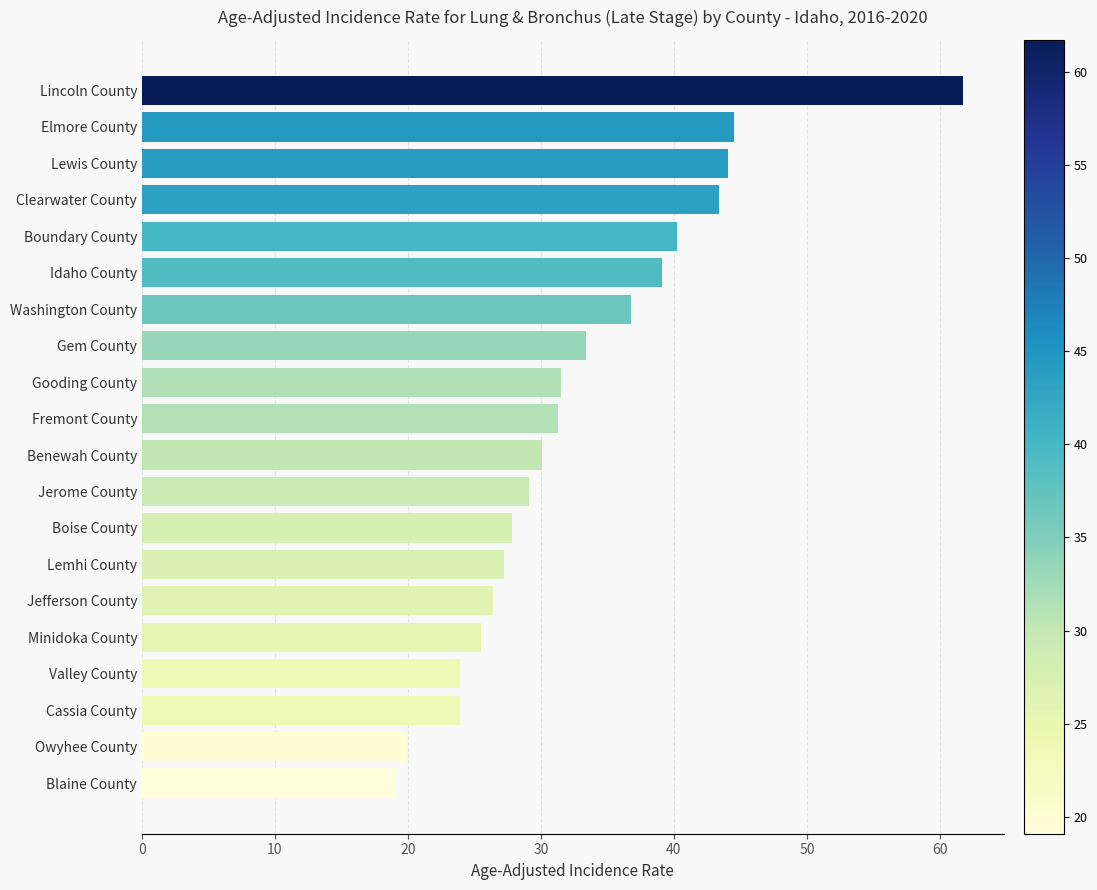

Does the chart contain stacked bars?

No